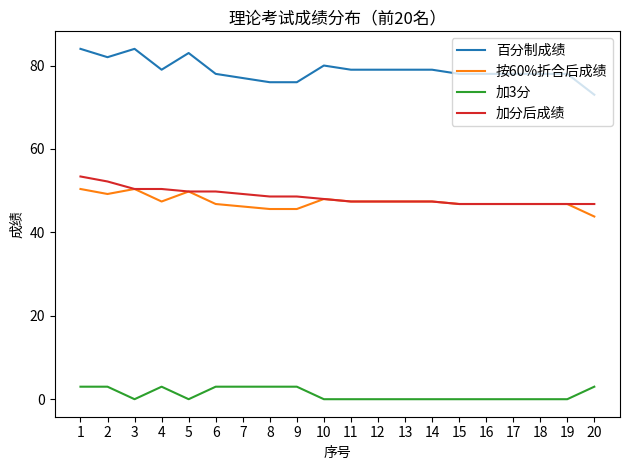

The 加分后成绩 series shows 21.9 at 14. True or false?

False